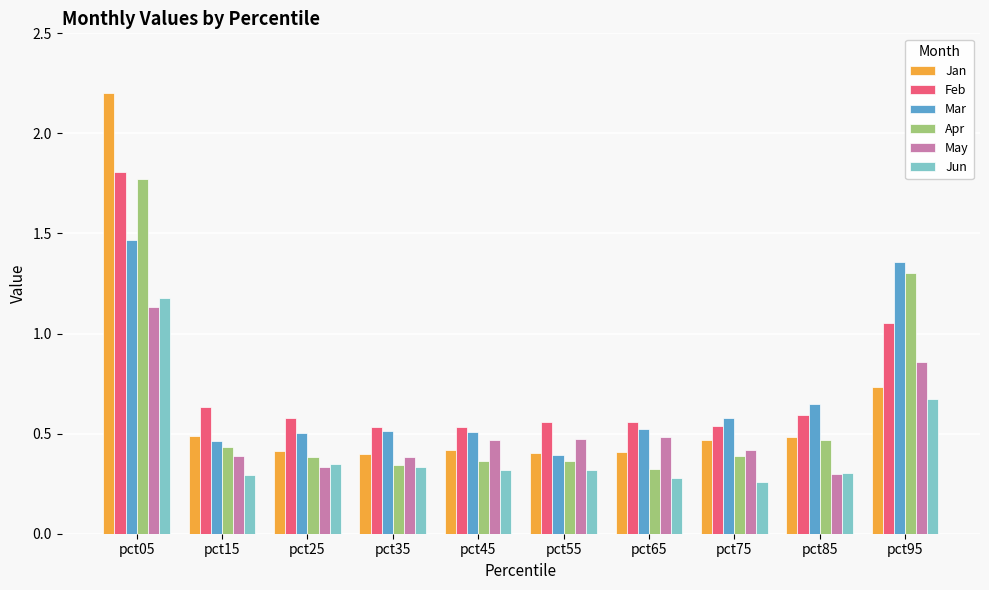

At which label does May reach its peak?

pct05